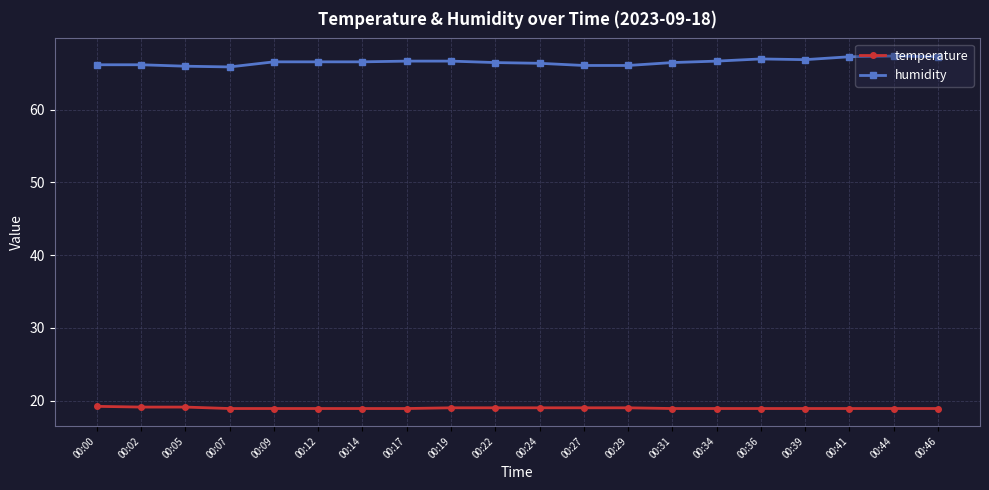

What is the difference between the maximum and minimum values in the humidity series?

1.5